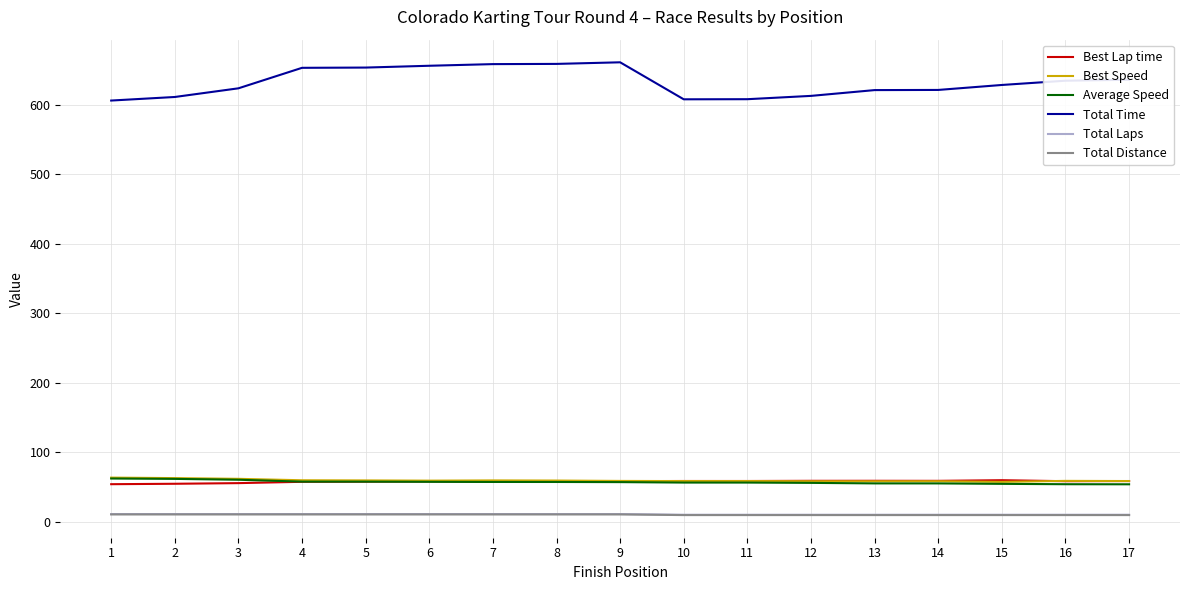

True or false: Best Speed has a value of 33.1 at 2.

False